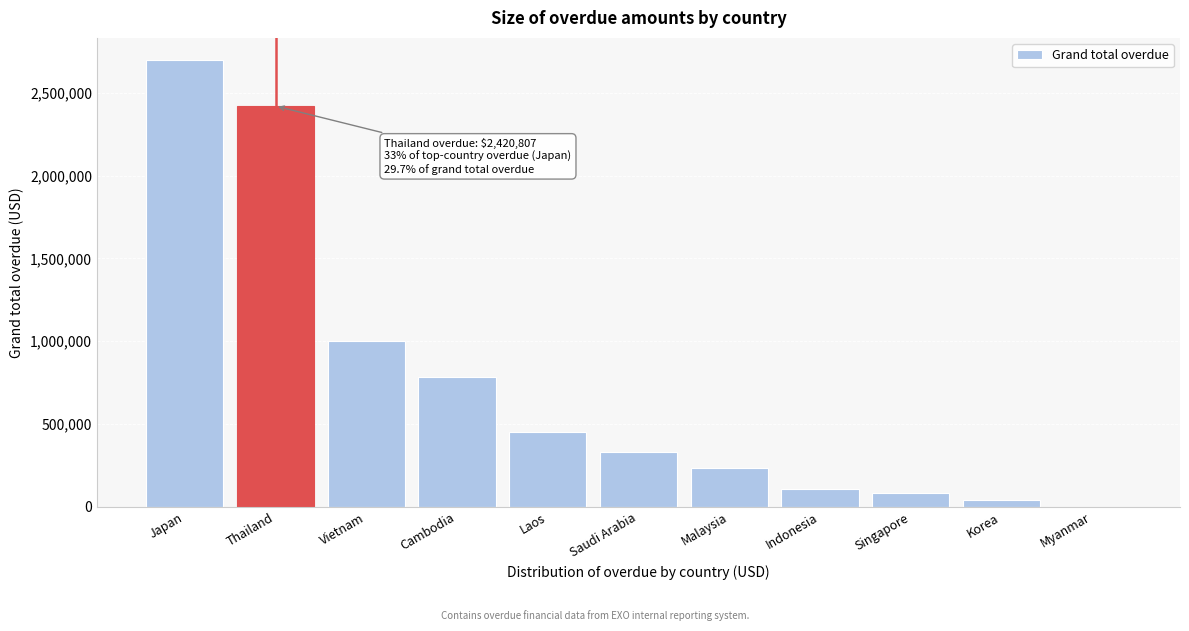

Reading left to right, transcribe all the data shown in this chart.

Japan=2697662.4	Thailand=2420806.5	Vietnam=1002656.2	Cambodia=783702.7	Laos=453142.9	Saudi Arabia=330539.7	Malaysia=231650.8	Indonesia=107247.4	Singapore=81494.5	Korea=38475.3	Myanmar=0.0